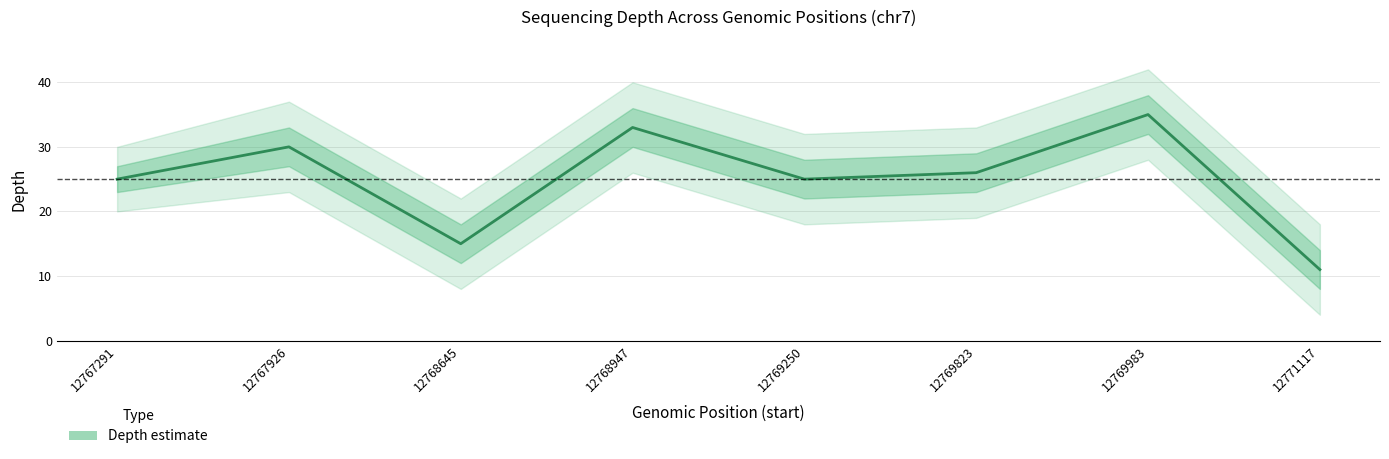

What is the difference between the values at 12768947 and 12767291?

8